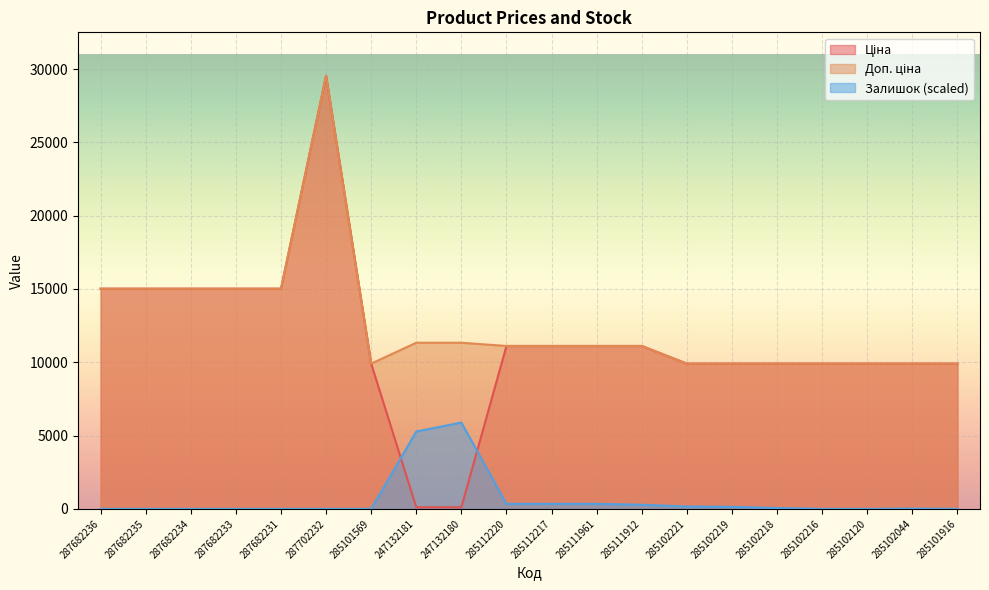

What are all the series names shown in the legend?

Ціна, Доп. ціна, Залишок